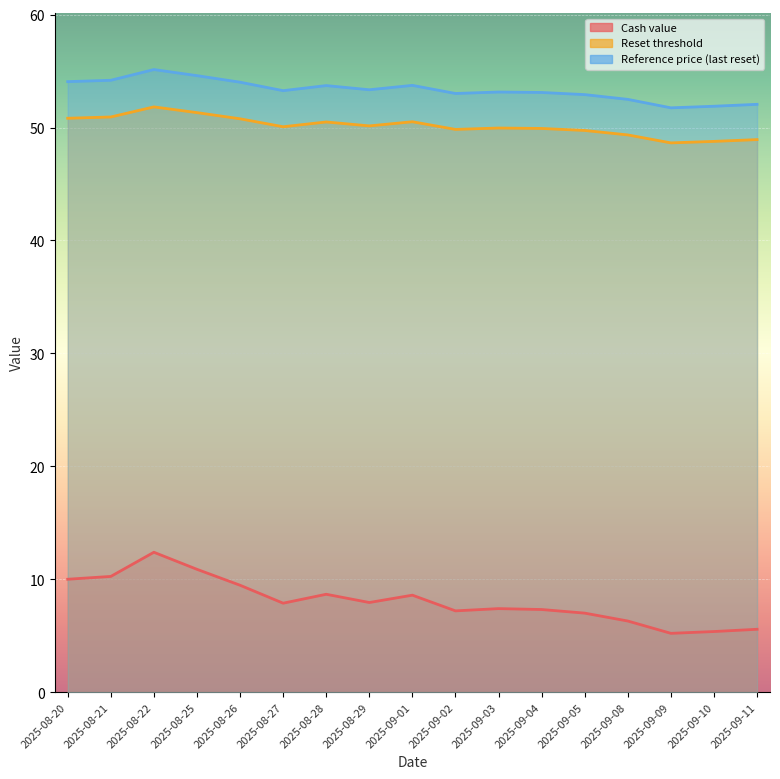

At which category does Reference price (last reset) reach its first local valley?

2025-08-27